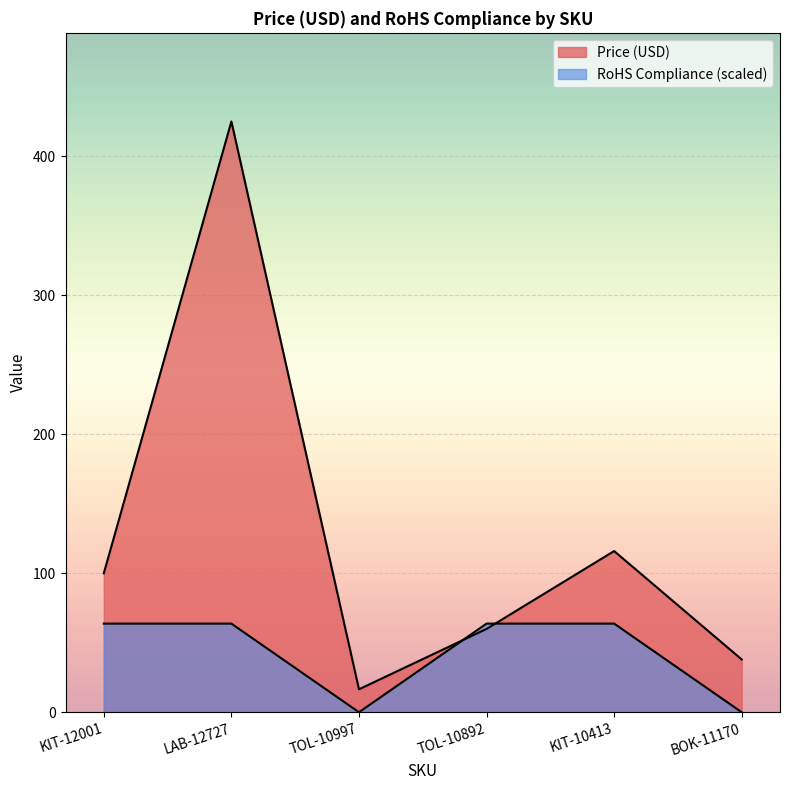

At which label is Price (USD) closest to 220?

KIT-10413